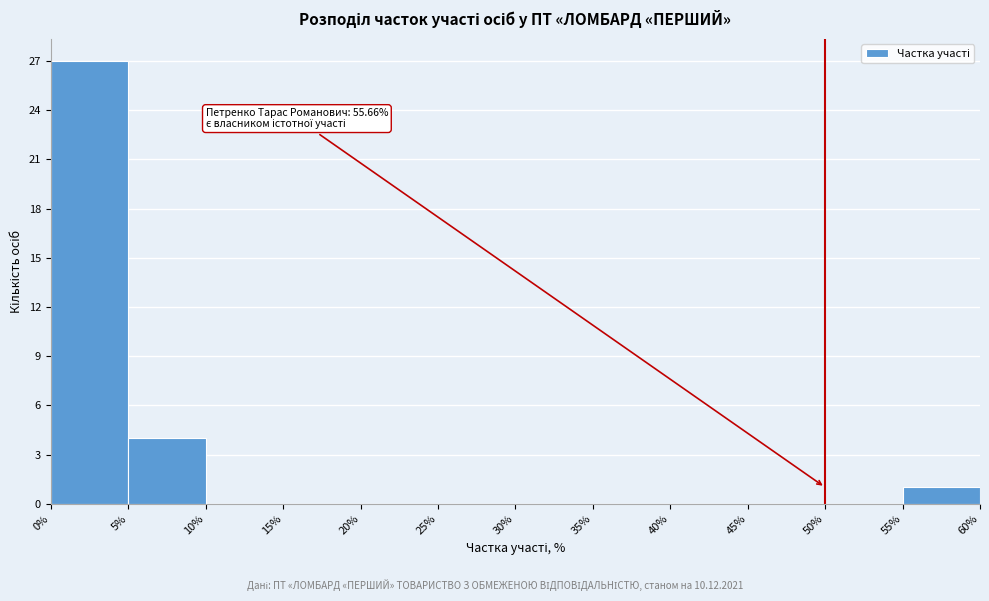

Over which range of the x-axis is the bar tallest?

0% to 5%